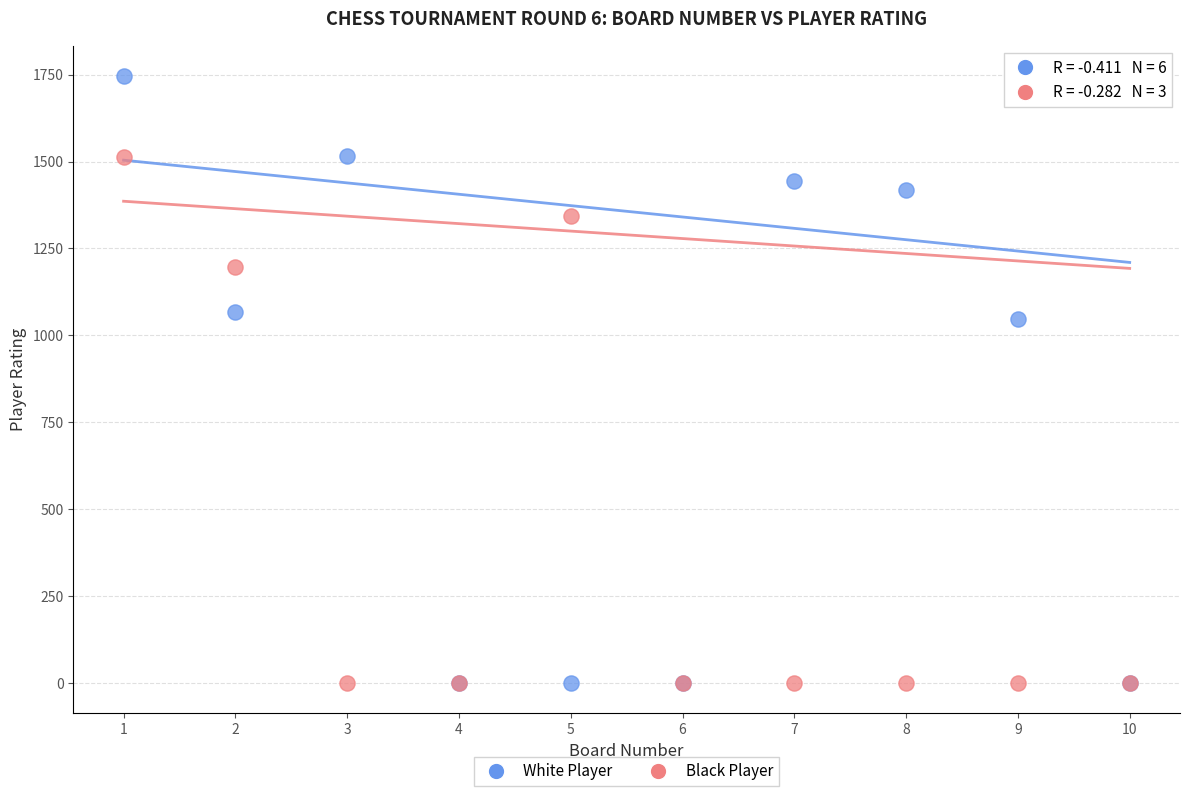

Across all series, what Y value is closest to 873?

1047